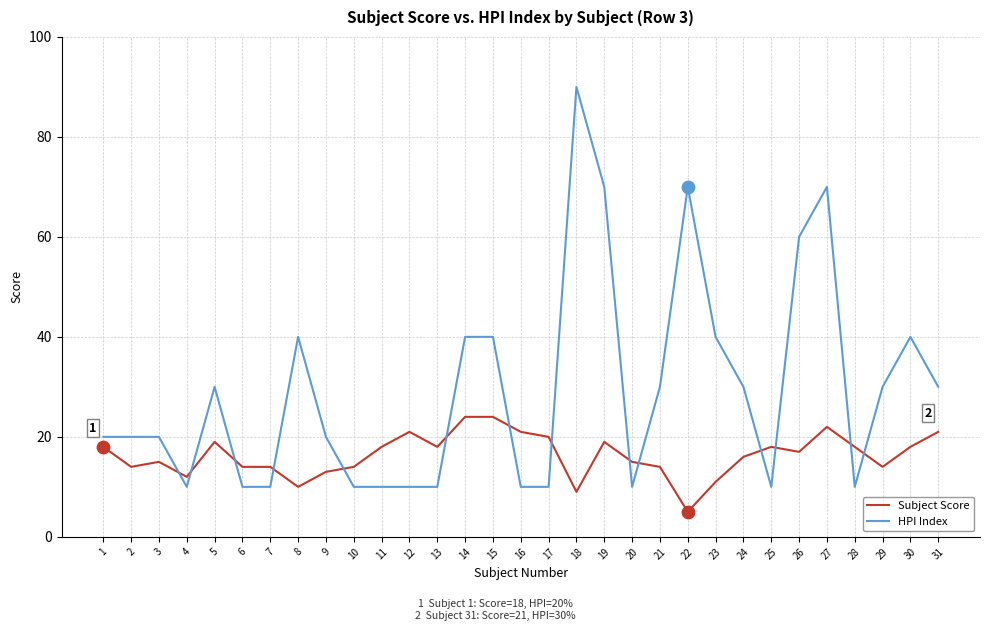

What are all the series names shown in the legend?

Subject Score, HPI Index